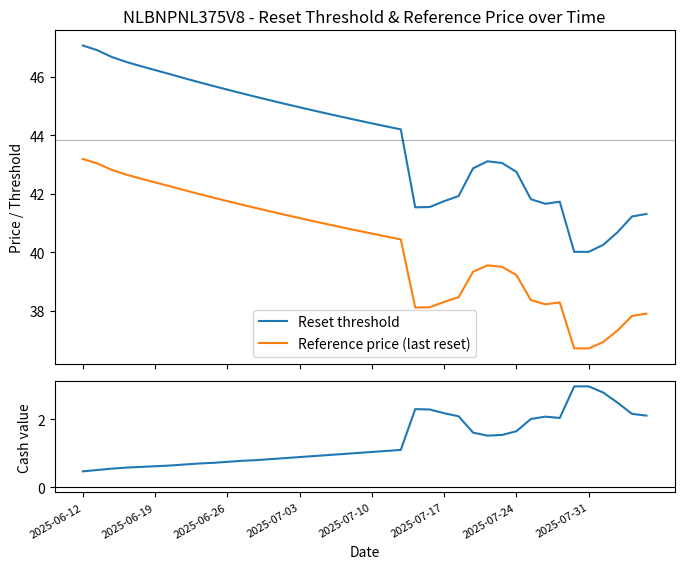

What is the maximum value for Cash value?

3.0